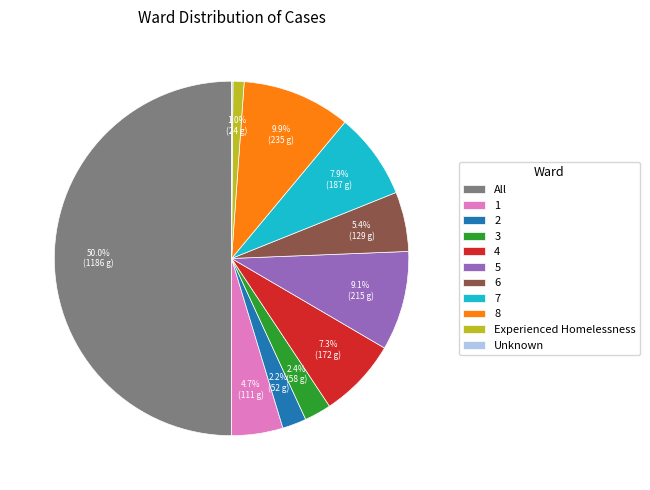

The 8 slice represents 3% of the pie. True or false?

False